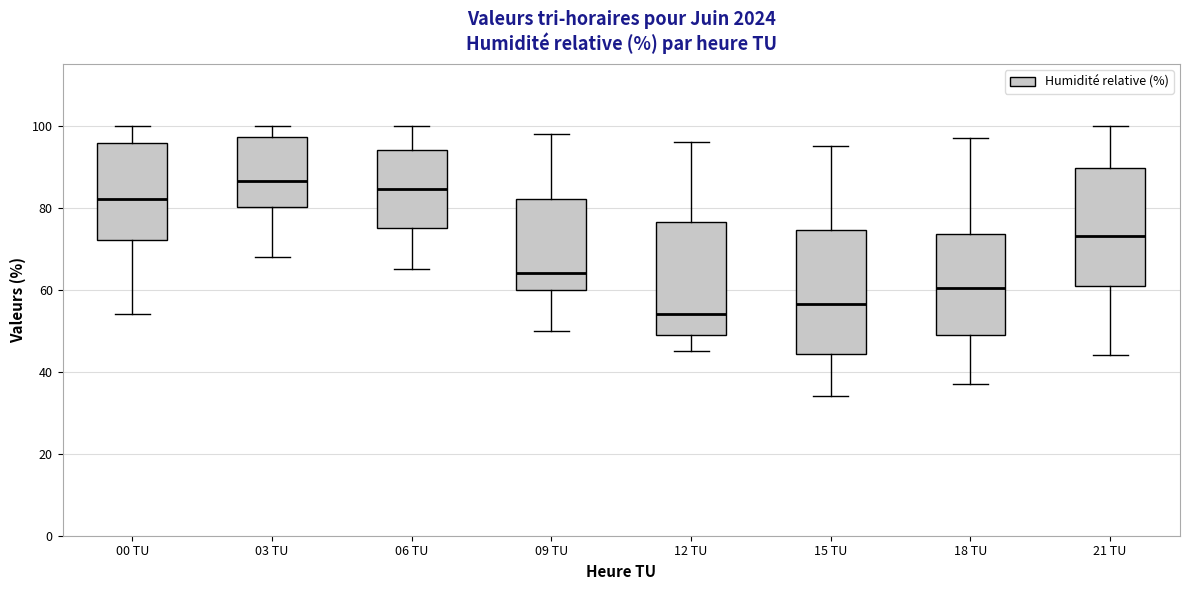

Where does the upper whisker of the box for 03 TU end on the y-axis? The values are not printed on the chart, so give them approximately, as read against the axis.

100